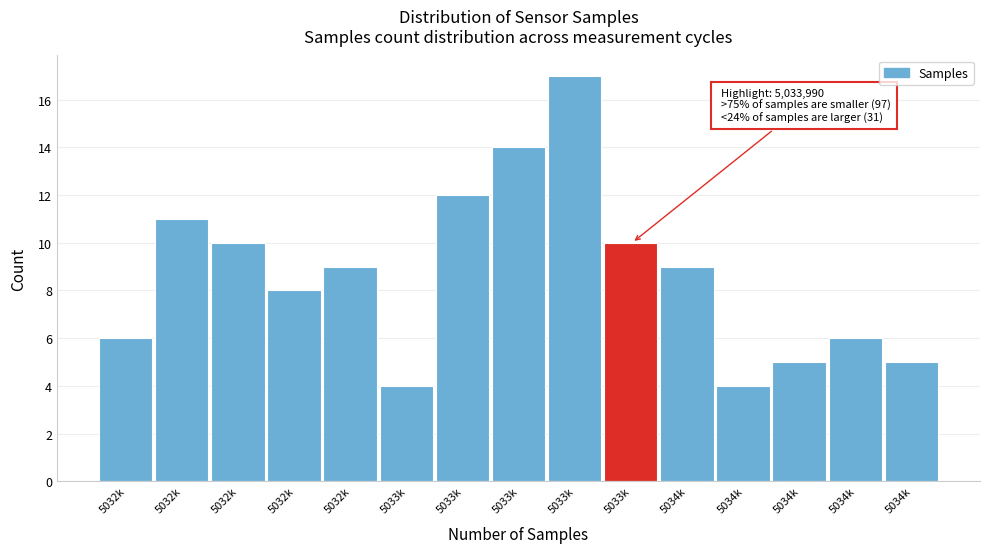

How many categories are shown in the chart?

15